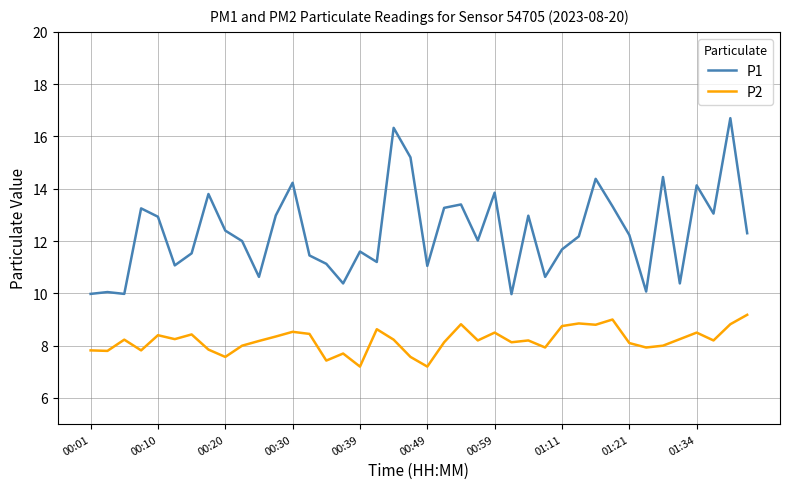

List the series in order of their overall mean, highest first.

P1, P2